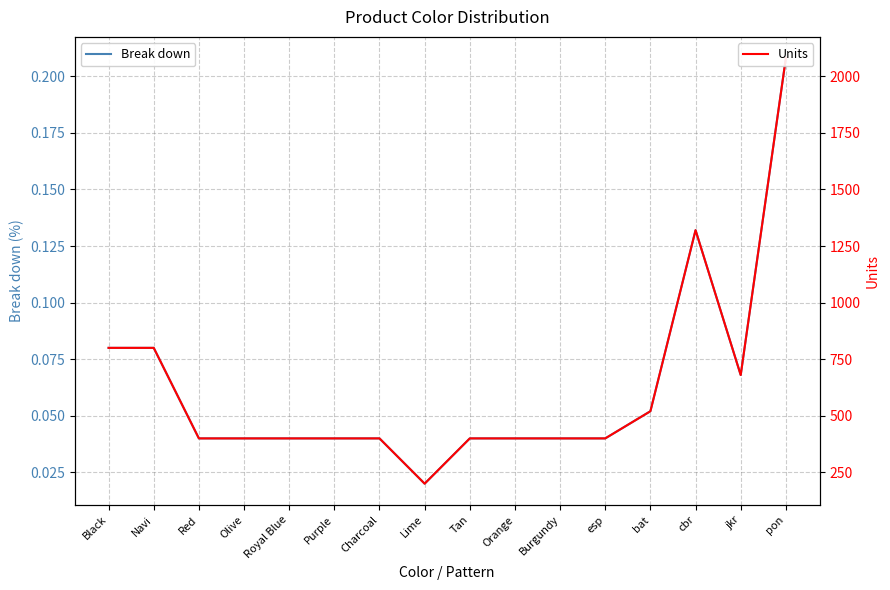

At Purple, list the series in order from largest to smallest.

Units, Break down